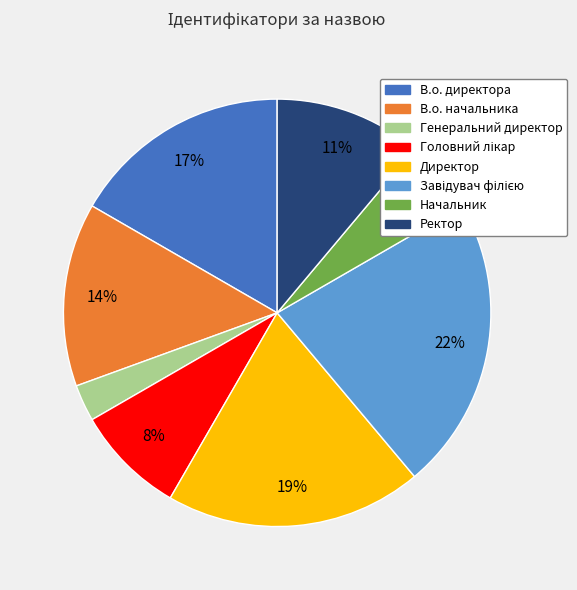

Count the number of slices in the pie.

8